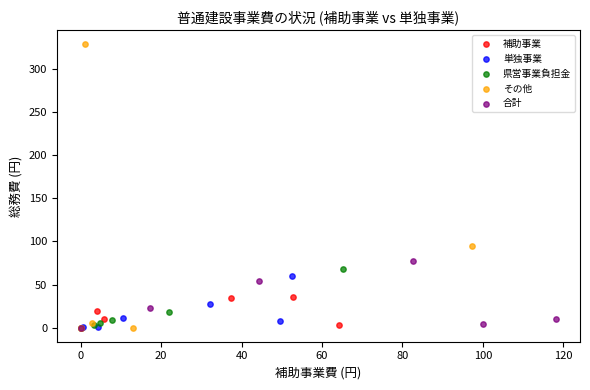

Which series has the widest spread of Y values?

その他